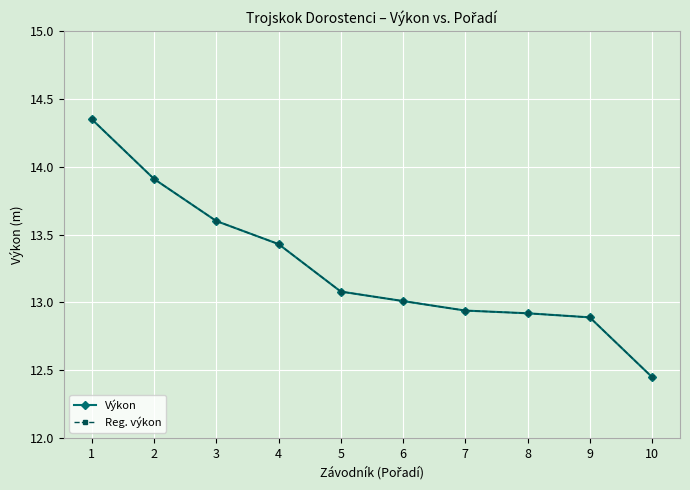

Between 4 and 9, which series saw the biggest shift?

Výkon